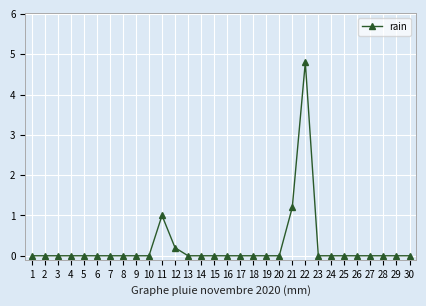

Reading left to right, list all the values displayed in this chart.

0.0	0.0	0.0	0.0	0.0	0.0	0.0	0.0	0.0	0.0	1.0	0.2	0.0	0.0	0.0	0.0	0.0	0.0	0.0	0.0	1.2	4.8	0.0	0.0	0.0	0.0	0.0	0.0	0.0	0.0